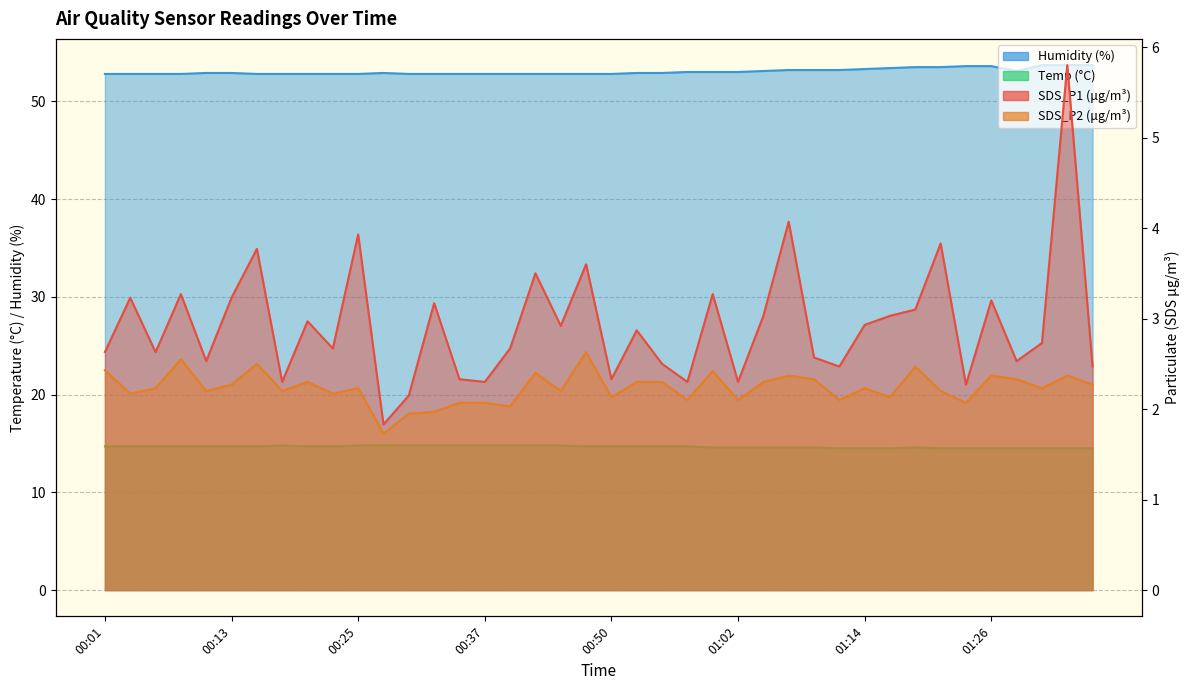

What value does the Humidity series have at 00:28?

52.9